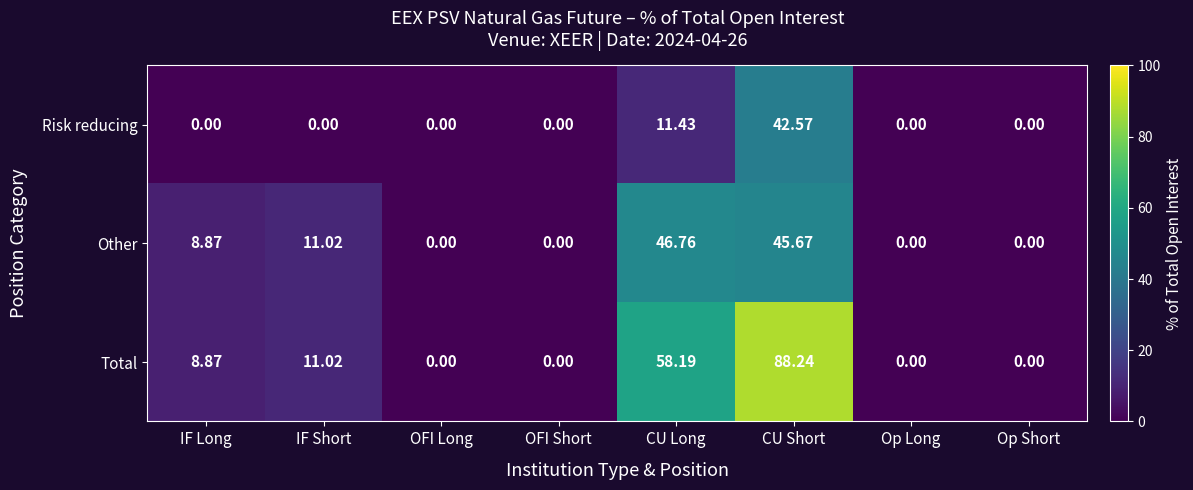

Which series has the largest total across all categories?

Total